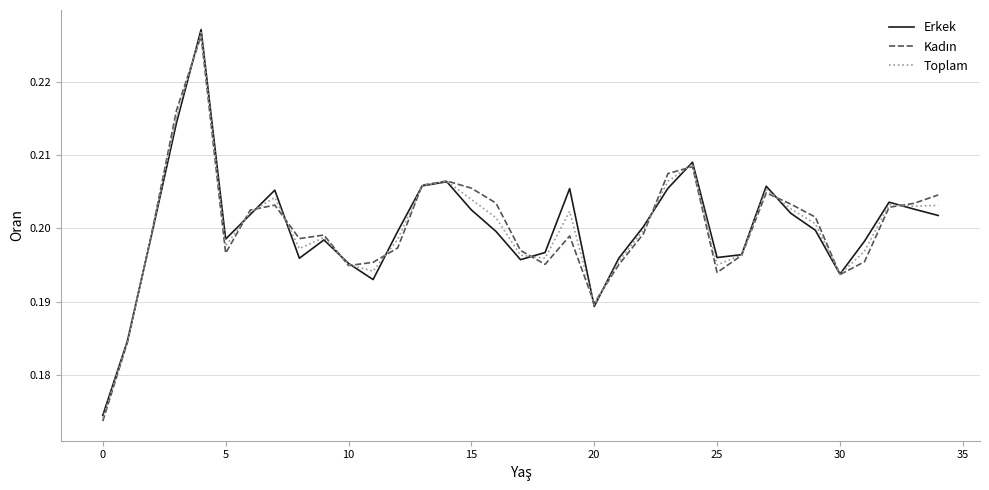

Which series has the widest spread of values?

Erkek